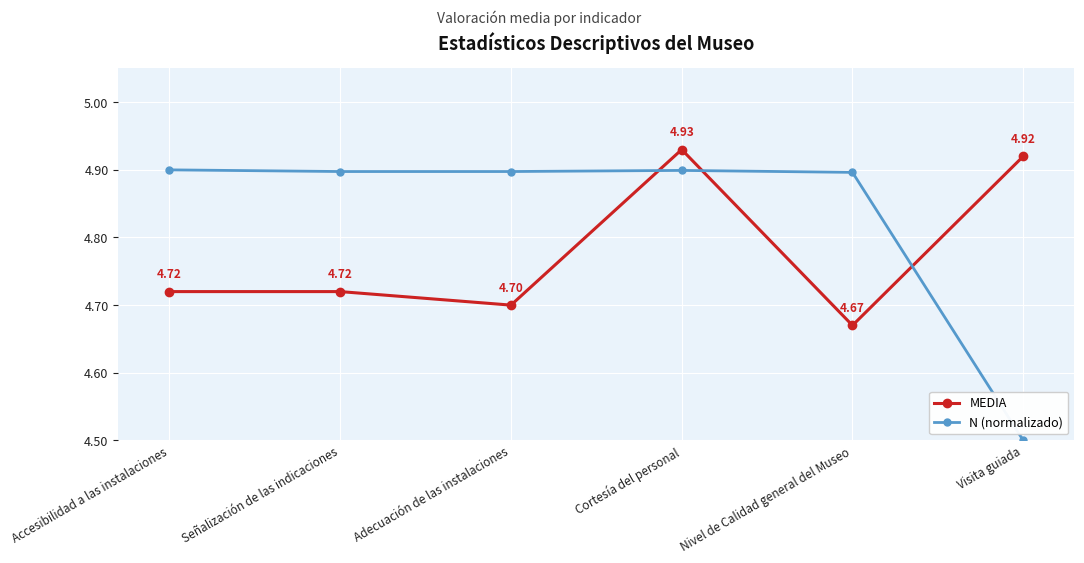

Count the N (normalizado) values in the range 4 to 5.

6